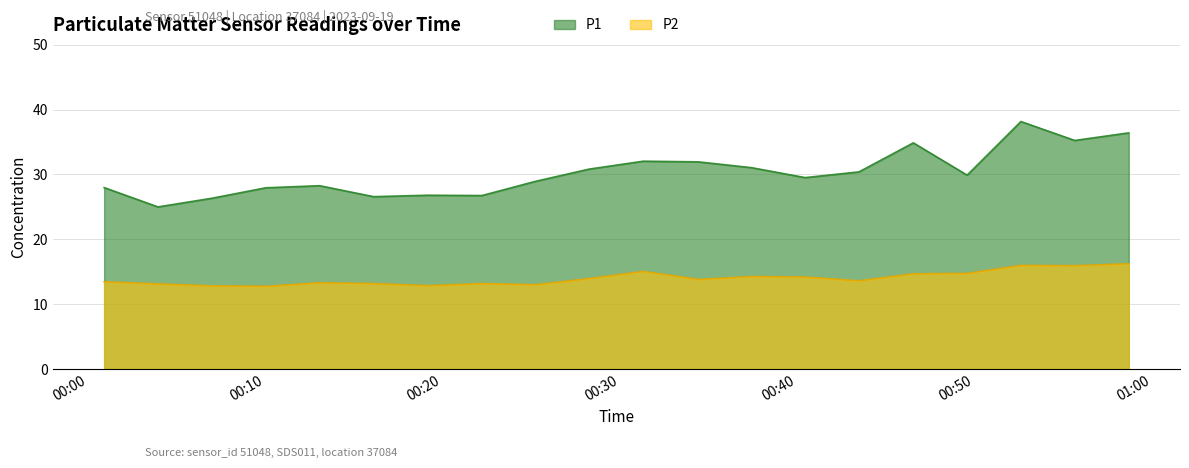

What is the minimum value for P1?

25.0